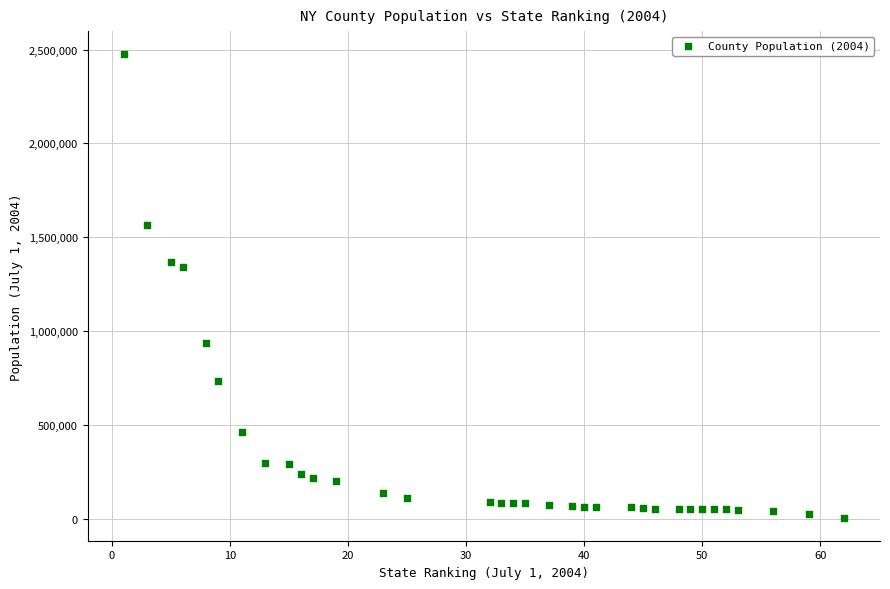

What is the range of Y values (max minus min)?

2470063